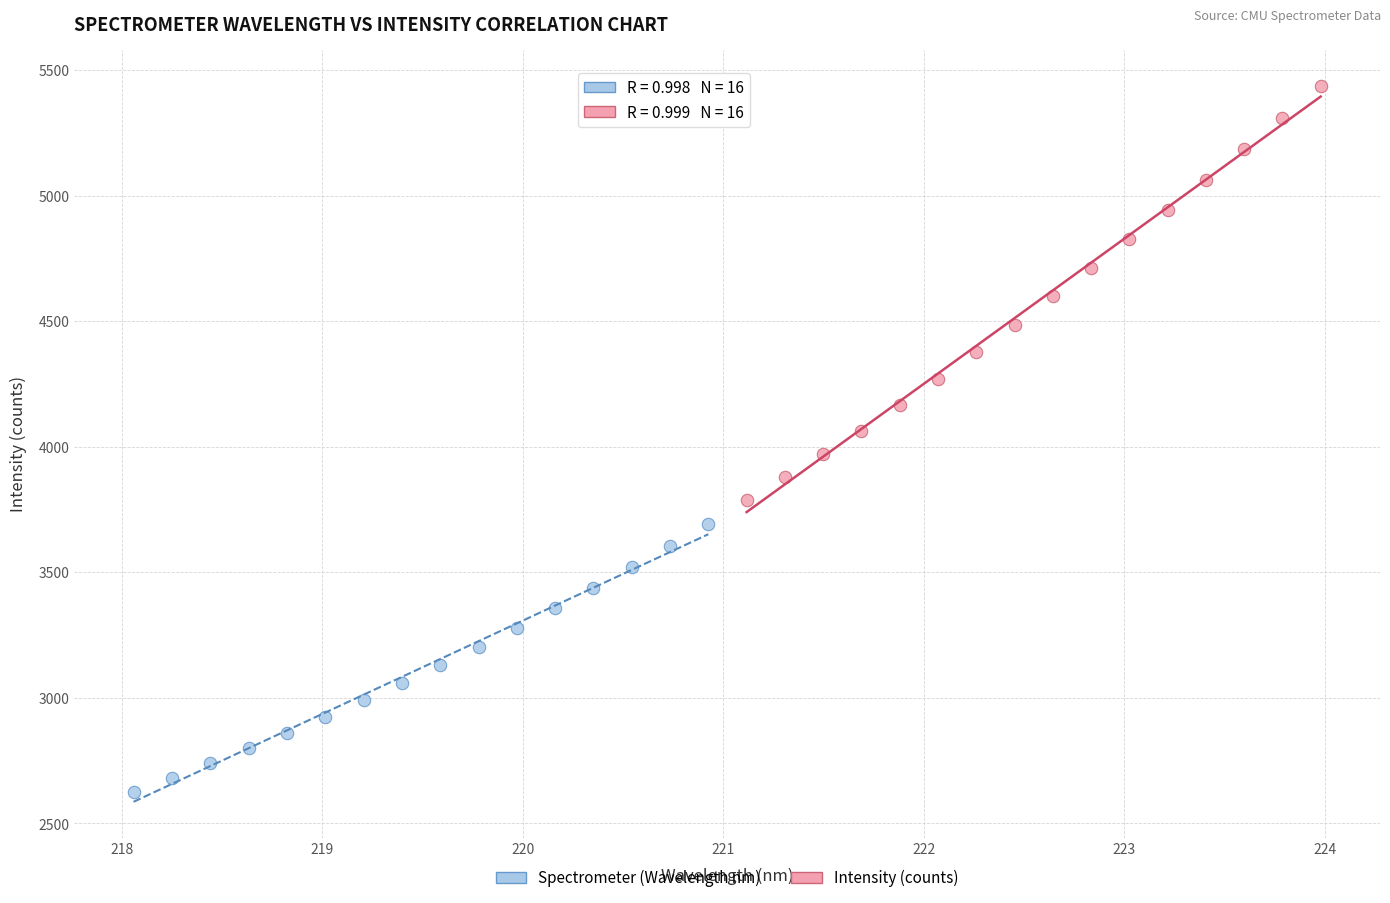

Which series contains the highest Y value?

Intensity (counts)